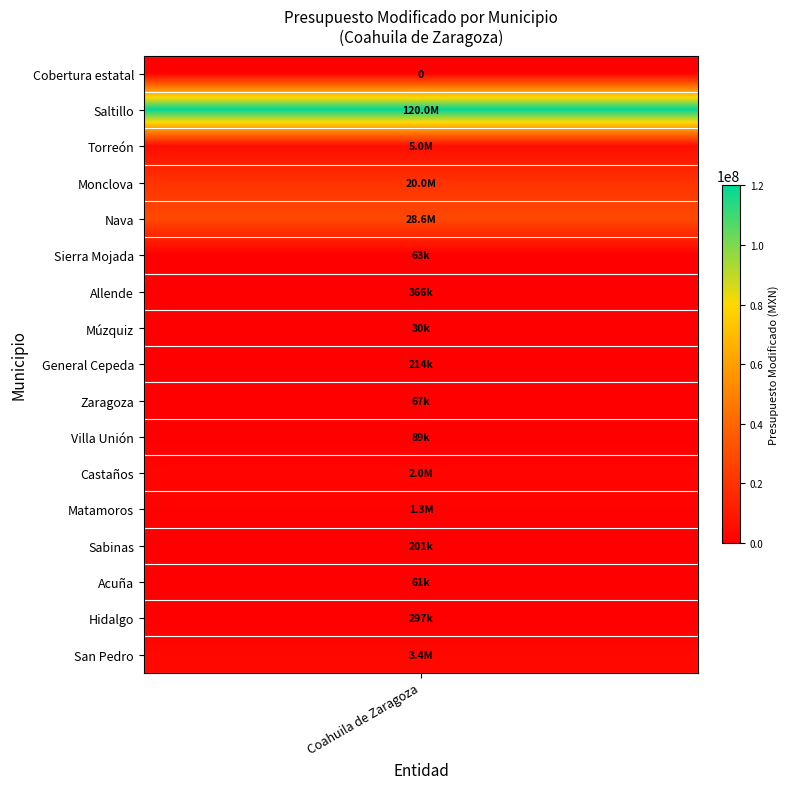

Rank the categories by value from lowest to highest.

Cobertura estatal, Múzquiz, Acuña, Sierra Mojada, Zaragoza, Villa Unión, Sabinas, General Cepeda, Hidalgo, Allende, Matamoros, Castaños, San Pedro, Torreón, Monclova, Nava, Saltillo